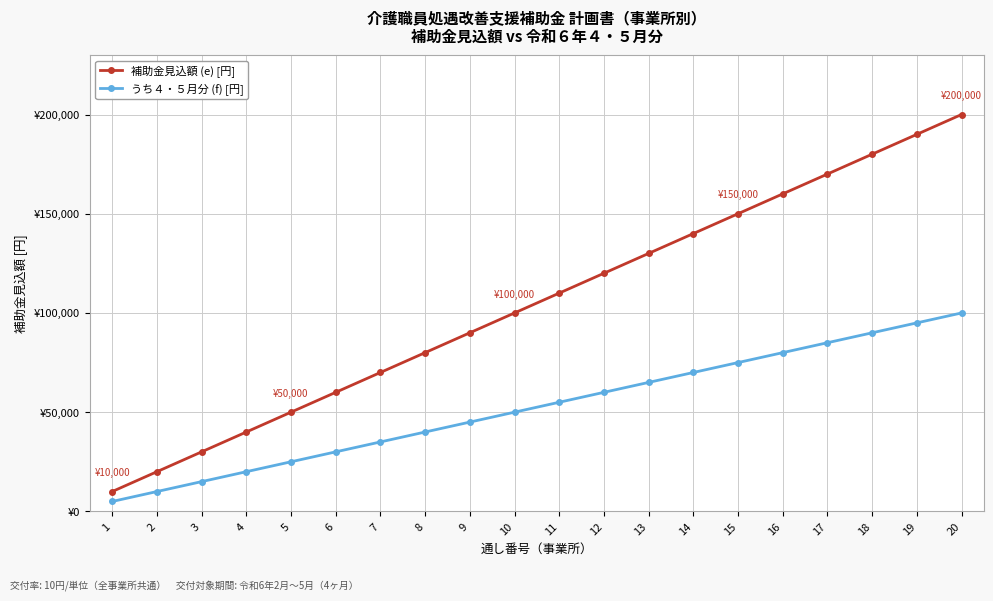

Reading left to right, extract all data points from this chart.

補助金見込額 (e) [円]: 1=10000	2=20000	3=30000	4=40000	5=50000	6=60000	7=70000	8=80000	9=90000	10=100000	11=110000	12=120000	13=130000	14=140000	15=150000	16=160000	17=170000	18=180000	19=190000	20=200000
うち４・５月分 (f) [円]: 1=5000	2=10000	3=15000	4=20000	5=25000	6=30000	7=35000	8=40000	9=45000	10=50000	11=55000	12=60000	13=65000	14=70000	15=75000	16=80000	17=85000	18=90000	19=95000	20=100000